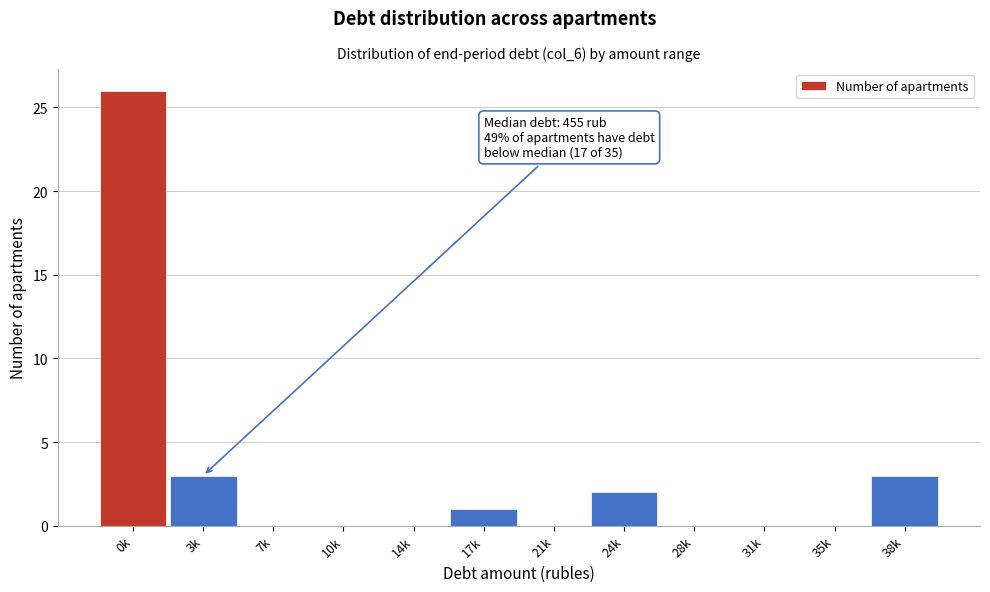

Reading left to right, what are all the values shown in this chart?

0k=26	3k=3	7k=0	10k=0	14k=0	17k=1	21k=0	24k=2	28k=0	31k=0	35k=0	38k=3